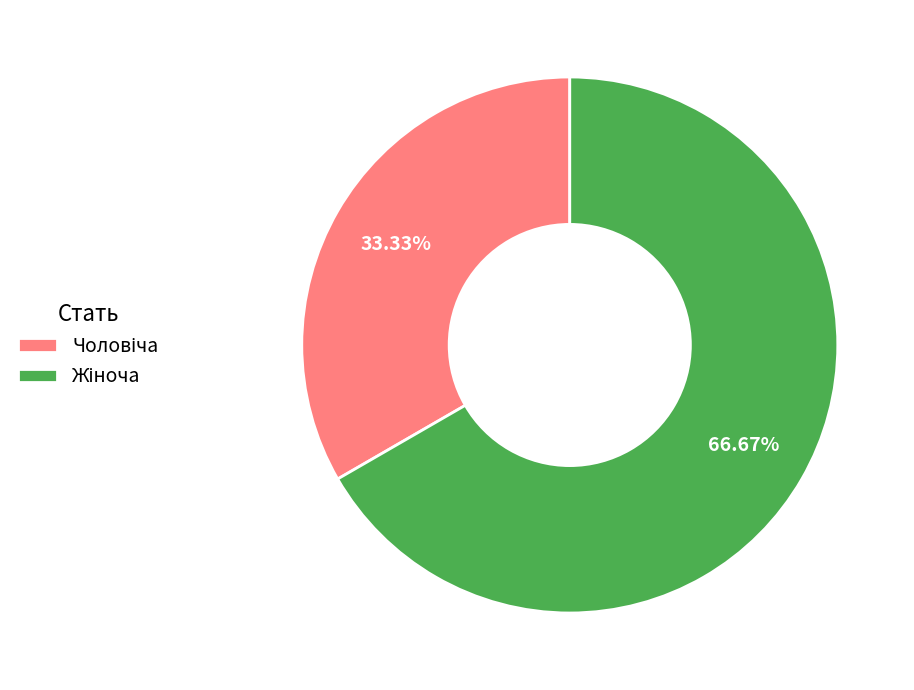

Is there a majority slice in this chart?

Yes